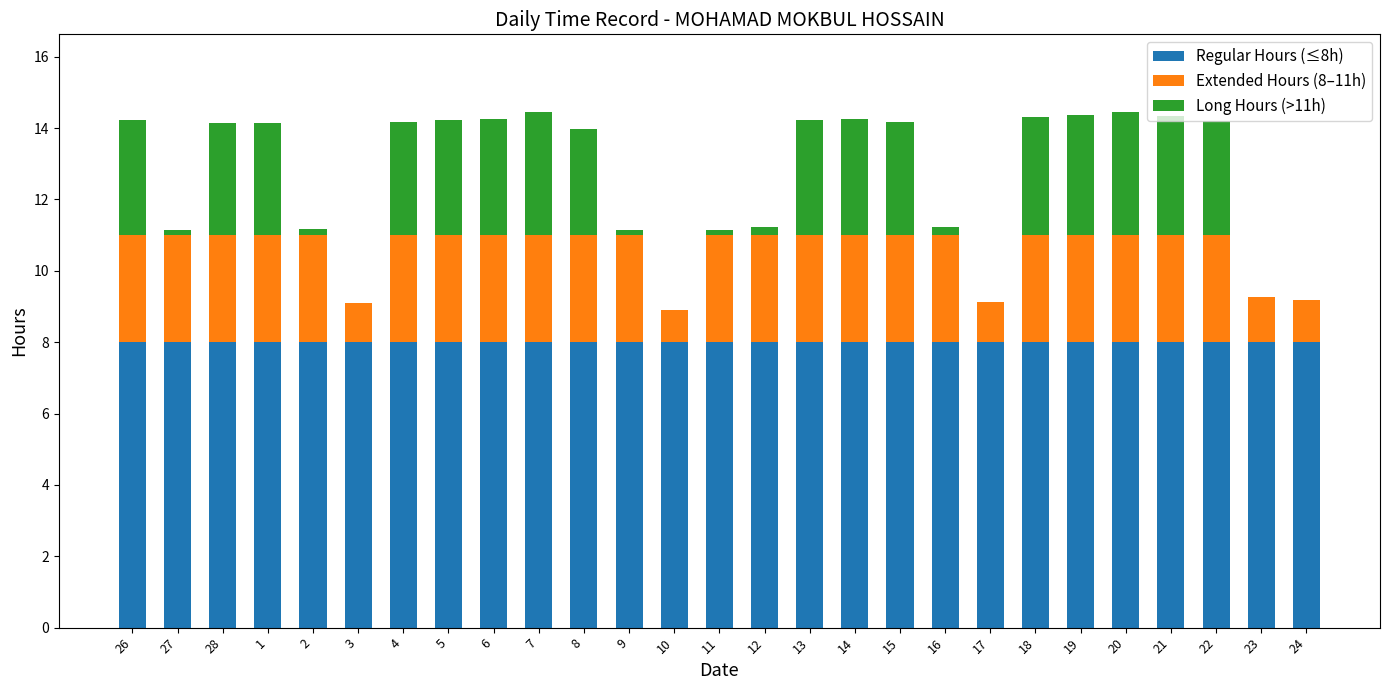

The Regular Hours (≤8h) series shows 13.7 at 21. True or false?

False